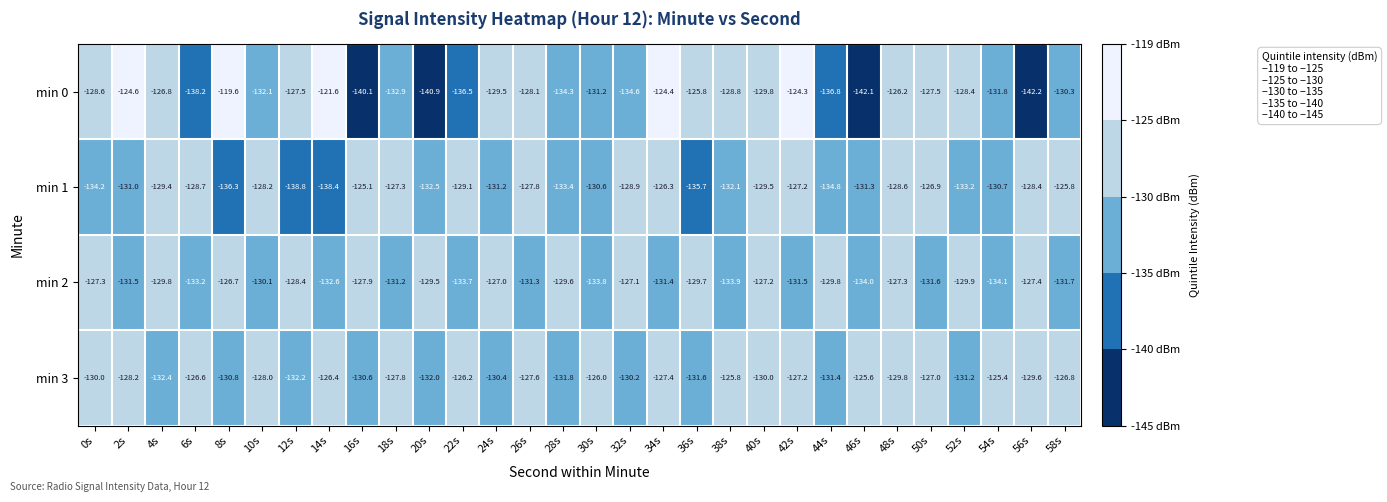

What is the average value of the min 0 series?

-130.8